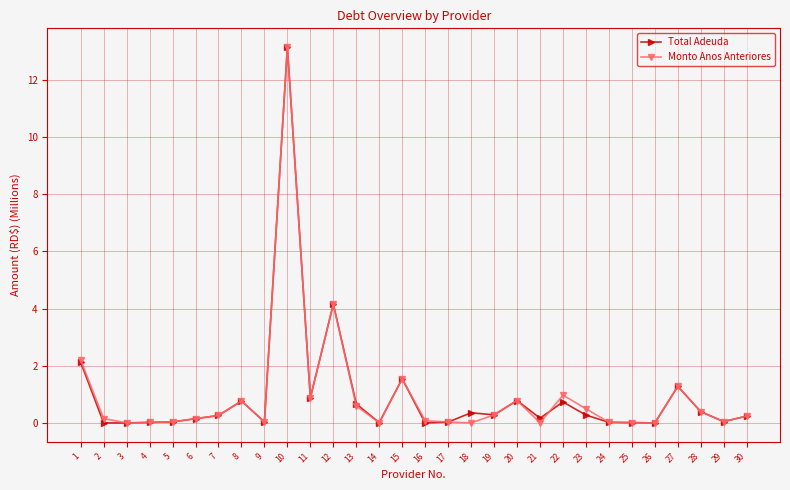

True or false: Total Adeuda has more than 0 points higher than both neighbors.

True